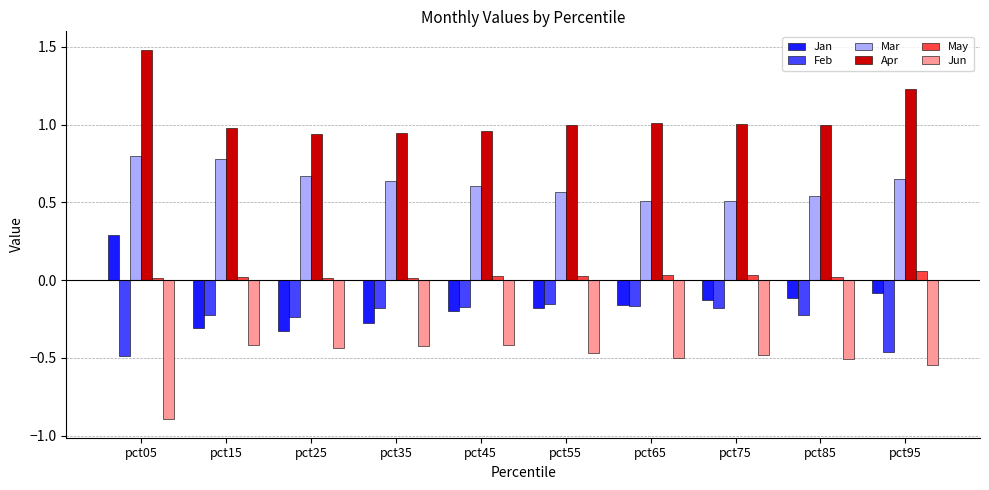

At which category does the chart reach its minimum across all series?

pct05